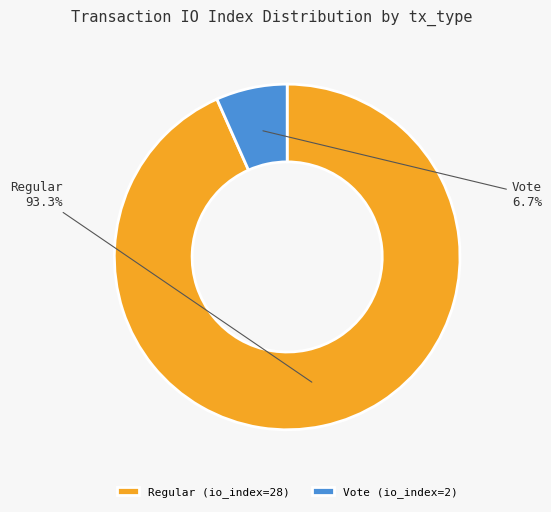

What percentage is the Regular (io_index=28) slice, to the nearest percent?

93%